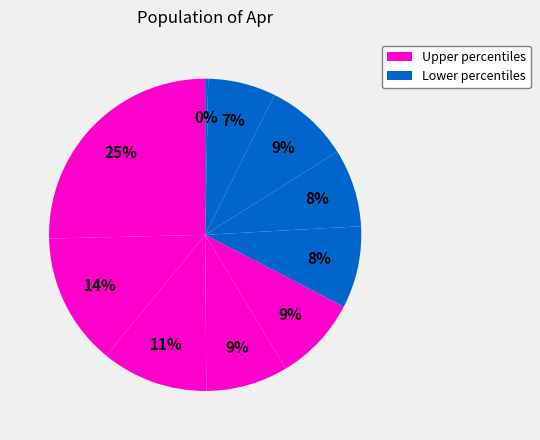

Which slice is the largest?

pct05